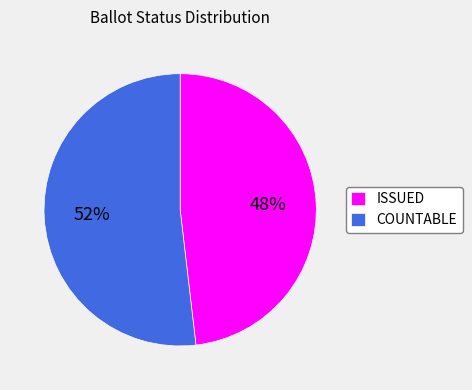

Which slice is the largest?

COUNTABLE